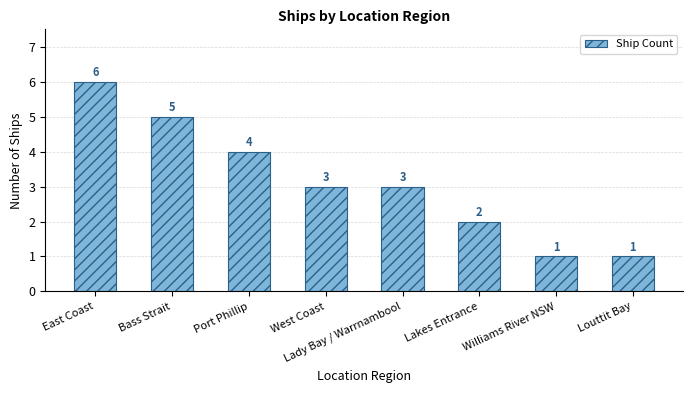

Where does the data first go above 3?

East Coast